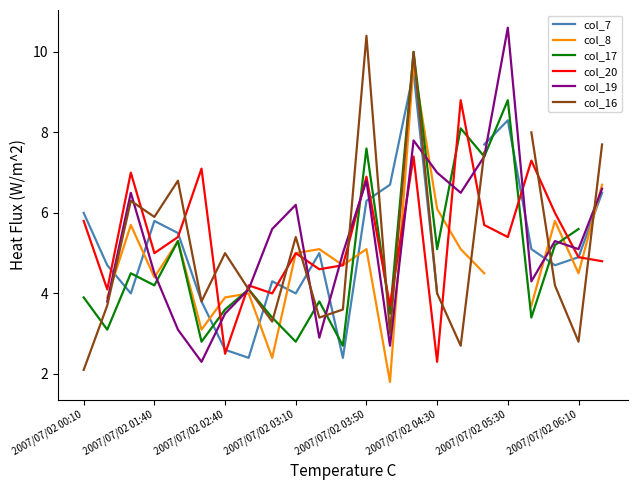

What is the minimum value for col_20?

2.3